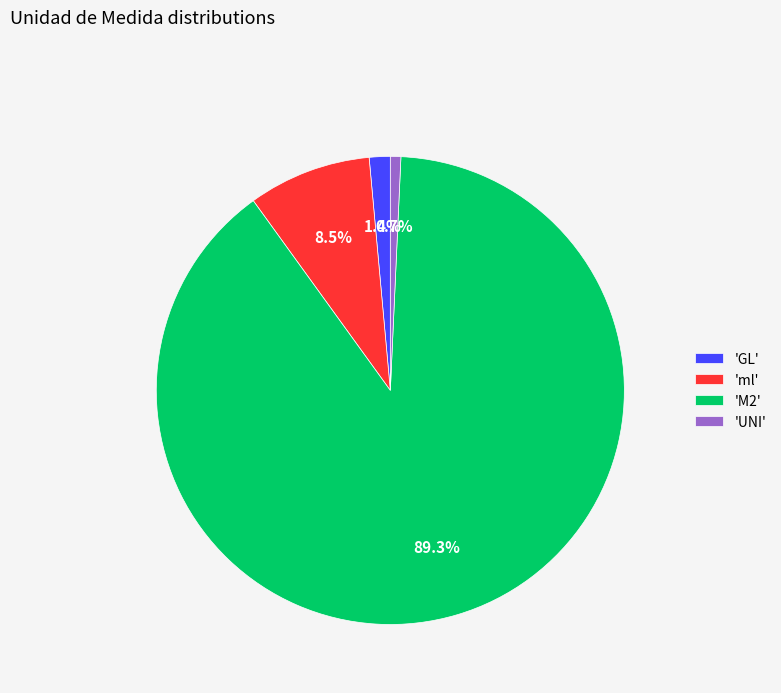

Approximately how many times larger is the value at 'M2' compared to 'ml'?

10.5